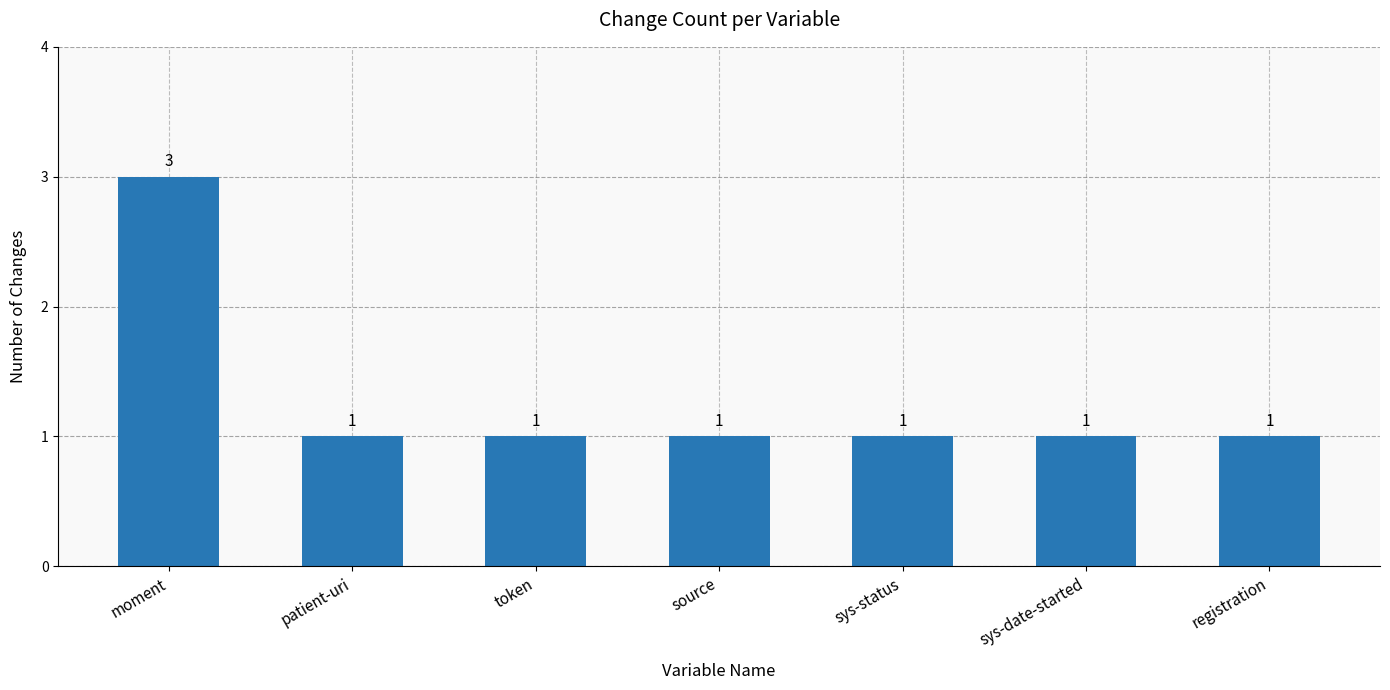

Approximately how many times larger is the value at sys-date-started compared to token?

1.0